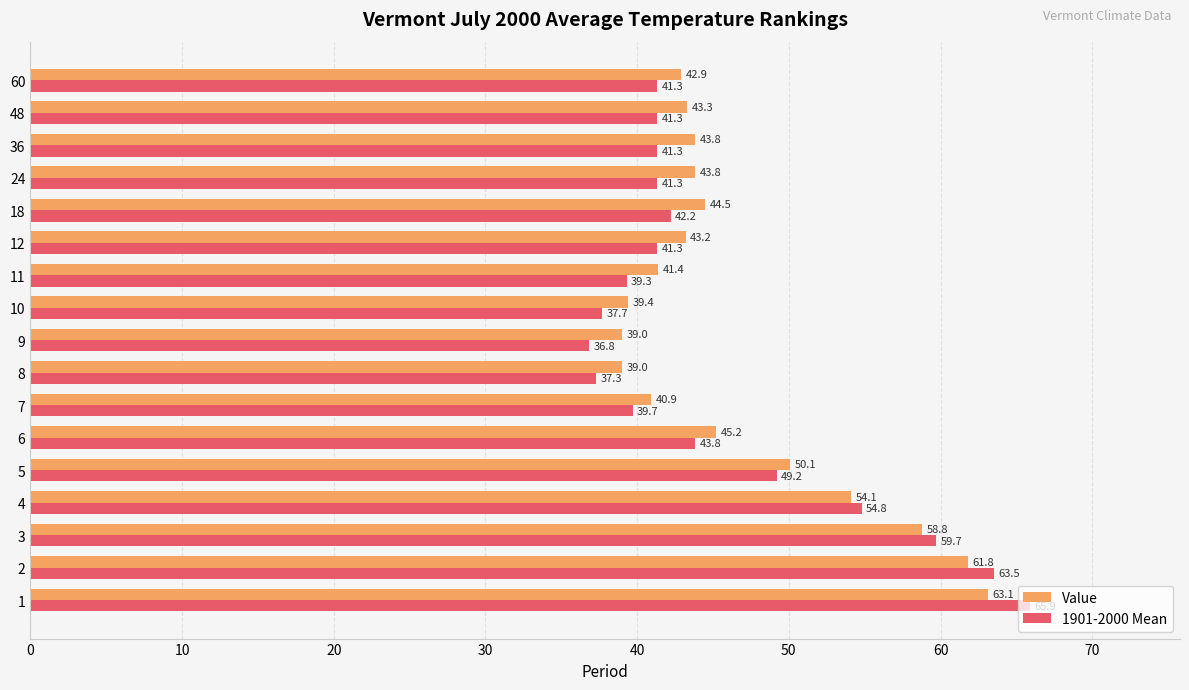

Which series has the largest total across all categories?

Value